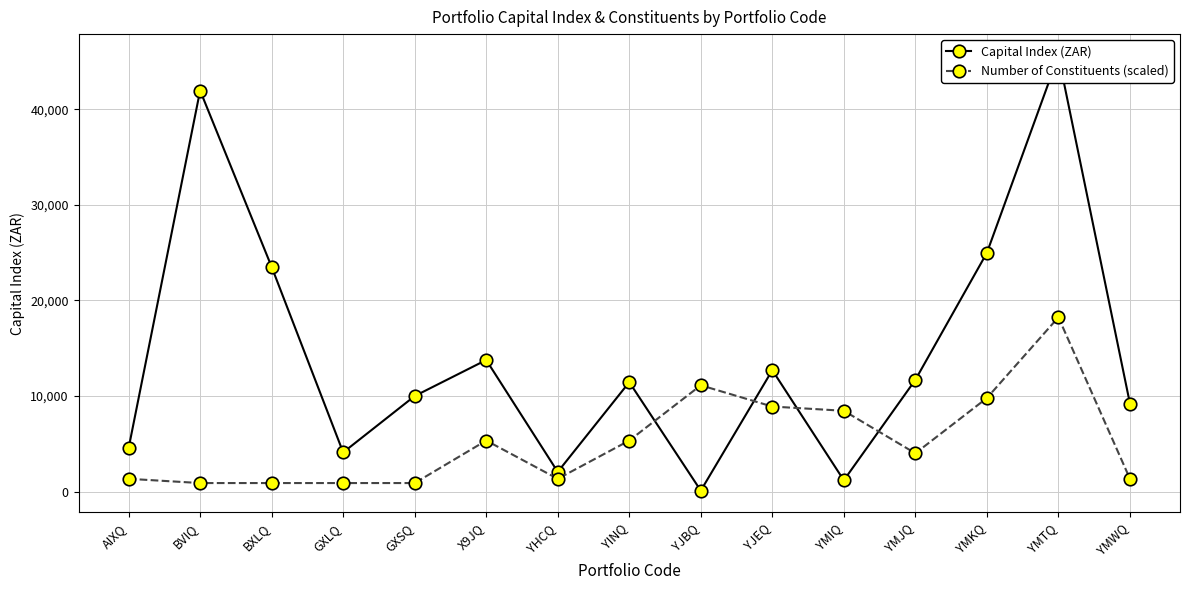

The Capital Index (ZAR) series shows 1178.3 at YMIQ. True or false?

True